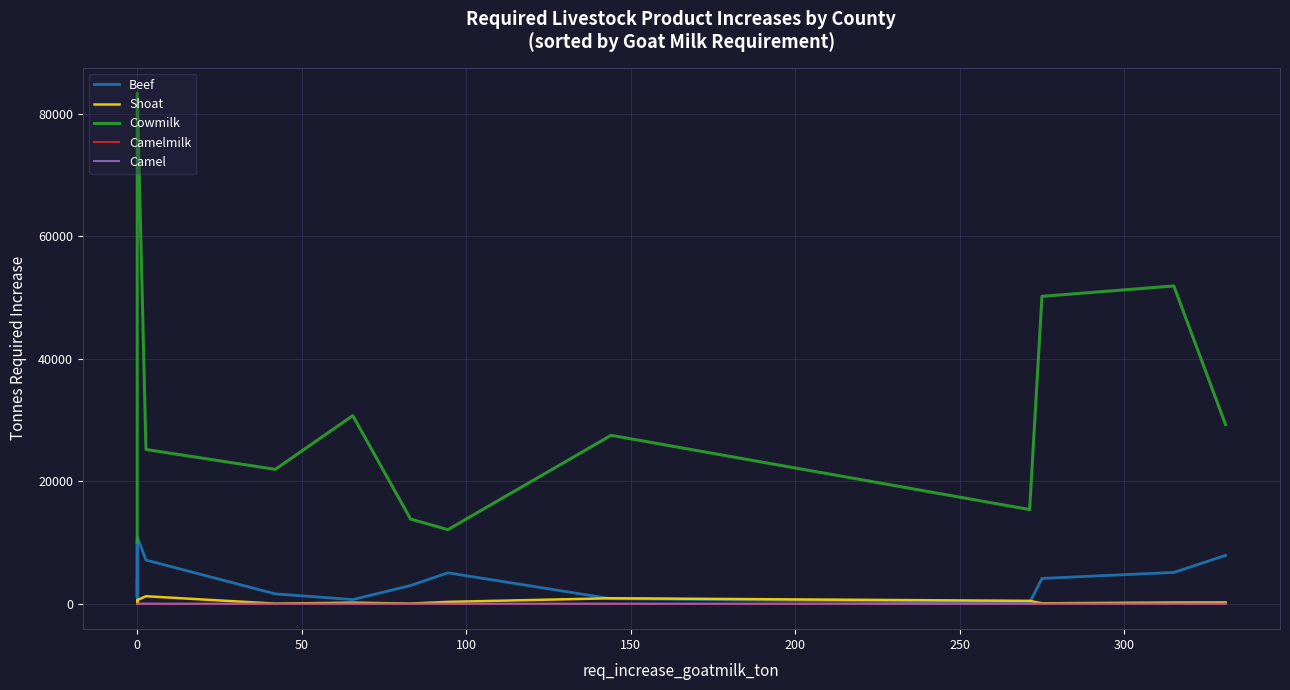

How many categories are shown in the chart?

20